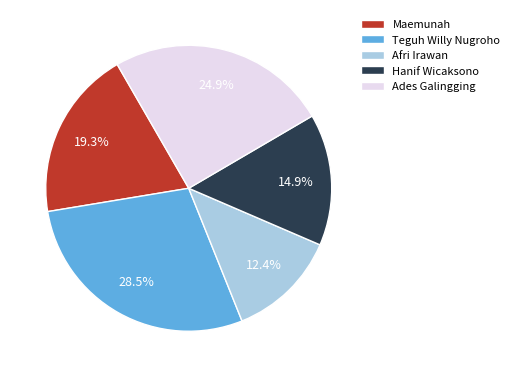

Rank the categories by value from highest to lowest.

Teguh Willy Nugroho, Ades Galingging, Maemunah, Hanif Wicaksono, Afri Irawan